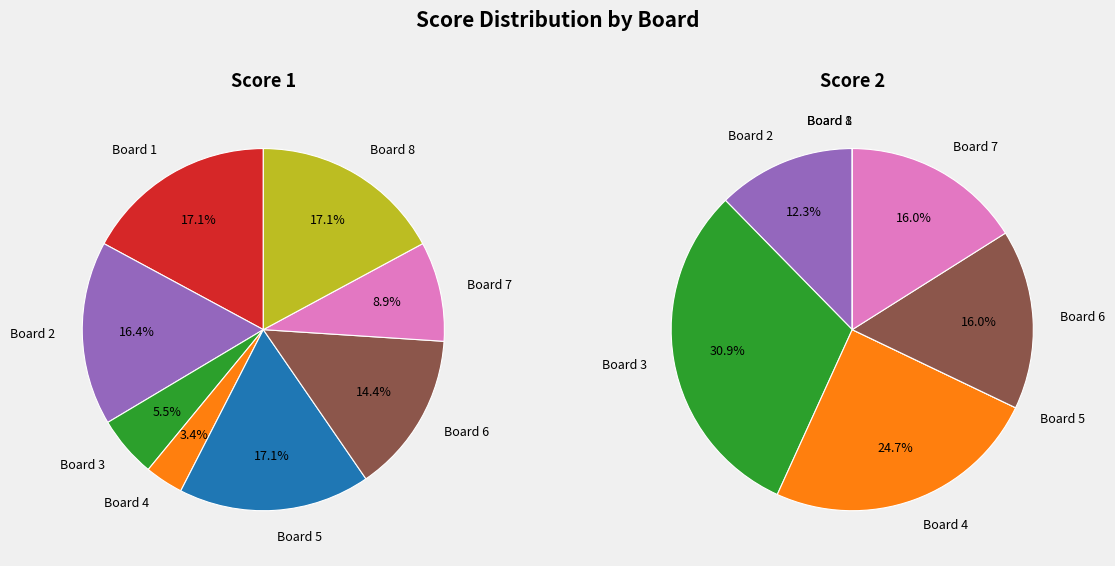

Which series changed the most between Board 3 and Board 6?

Score 1